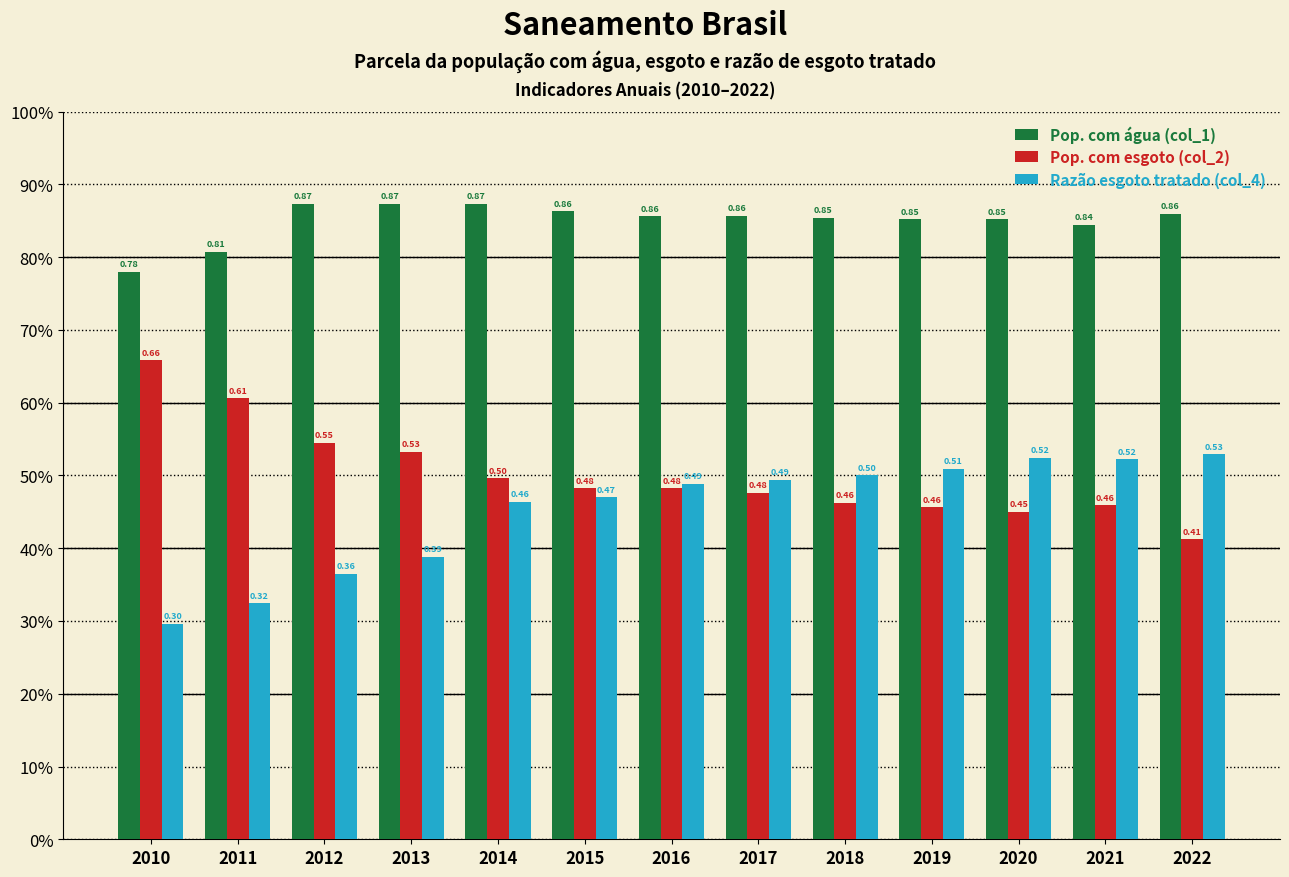

Does the chart contain stacked bars?

No